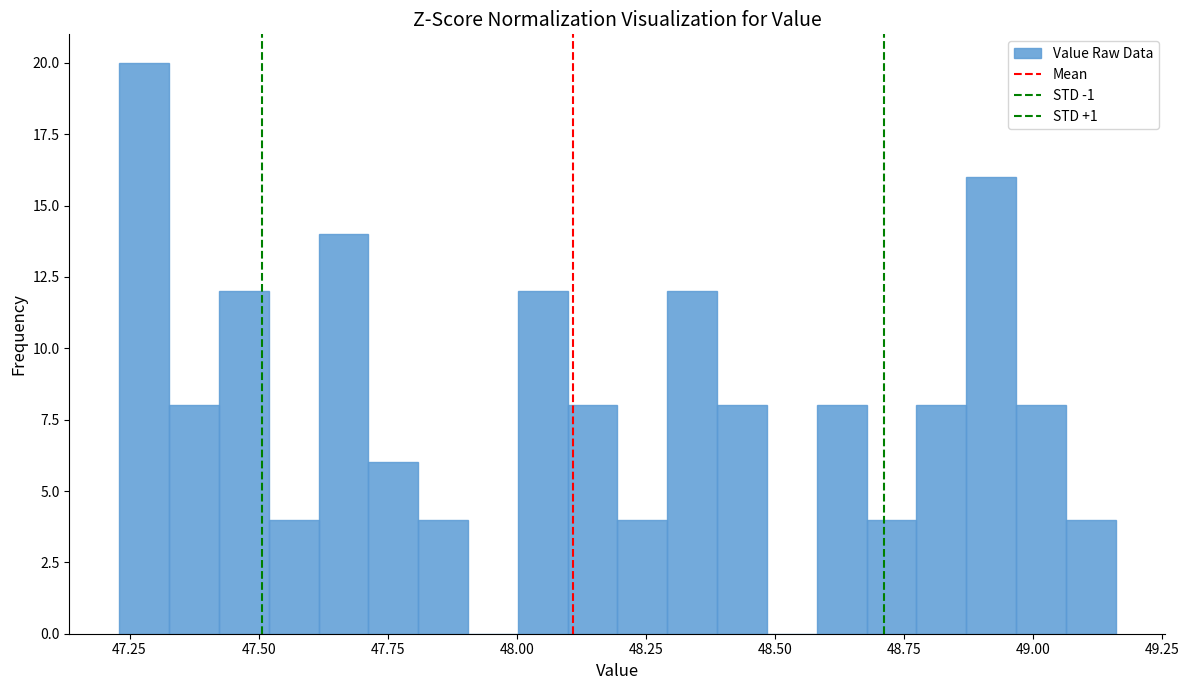

Read against the x-axis, roughly where is the centre of the tallest bar?

47.30